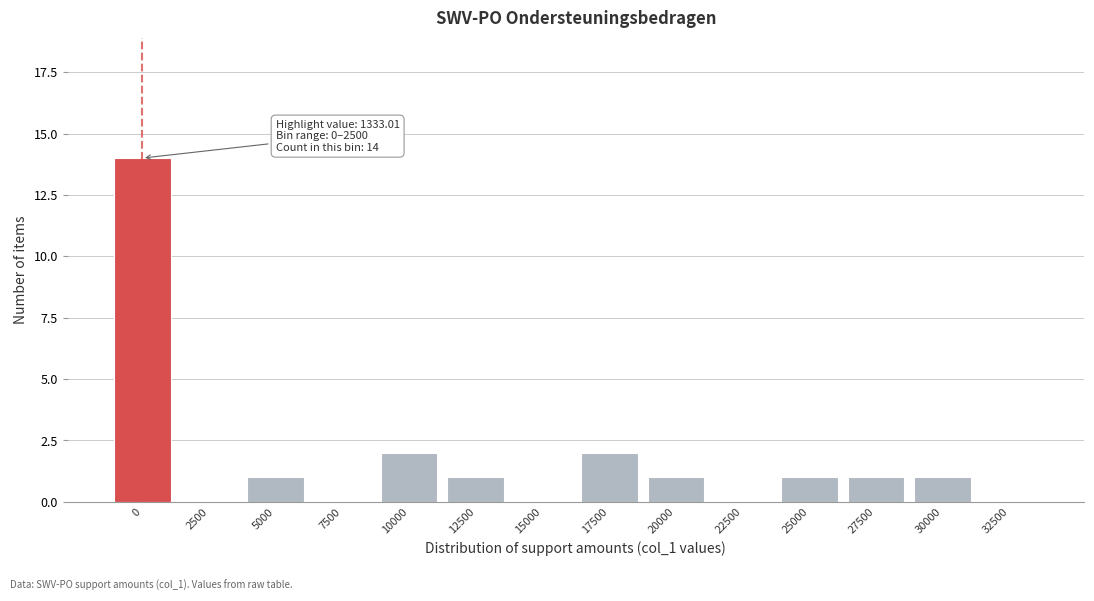

Reading left to right, what are all the values shown in this chart?

0=14	2500=0	5000=1	7500=0	10000=2	12500=1	15000=0	17500=2	20000=1	22500=0	25000=1	27500=1	30000=1	32500=0